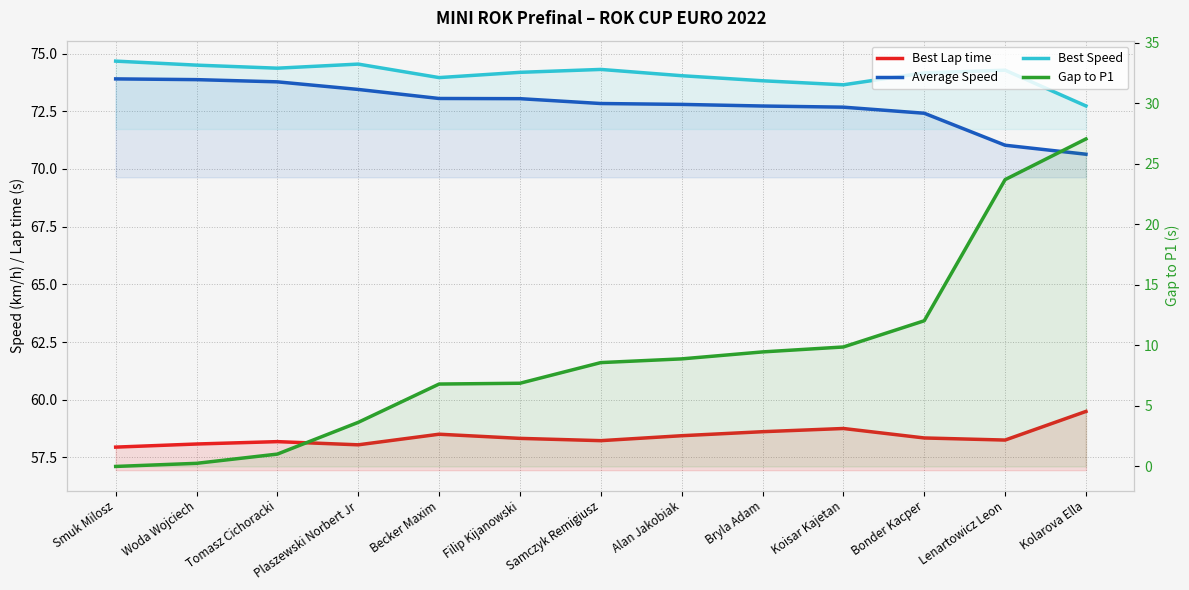

Reading right to left, what are all the values shown in this chart?

Best Lap time: 59.5	58.3	58.3	58.8	58.6	58.4	58.2	58.3	58.5	58.0	58.2	58.1	57.9
Average Speed: 70.6	71.0	72.4	72.7	72.7	72.8	72.8	73.0	73.1	73.4	73.8	73.9	73.9
Best Speed: 72.7	74.3	74.2	73.6	73.8	74.0	74.3	74.2	74.0	74.5	74.4	74.5	74.7
Gap to P1: 27.1	23.7	12.0	9.9	9.5	8.9	8.6	6.9	6.8	3.6	1.0	0.3	0.0